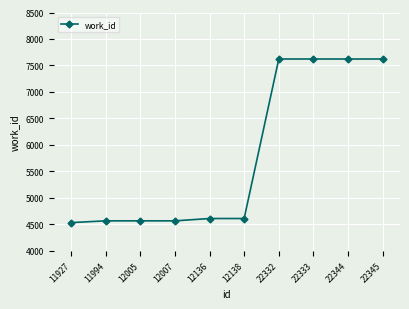

How many lines are shown in the chart?

1